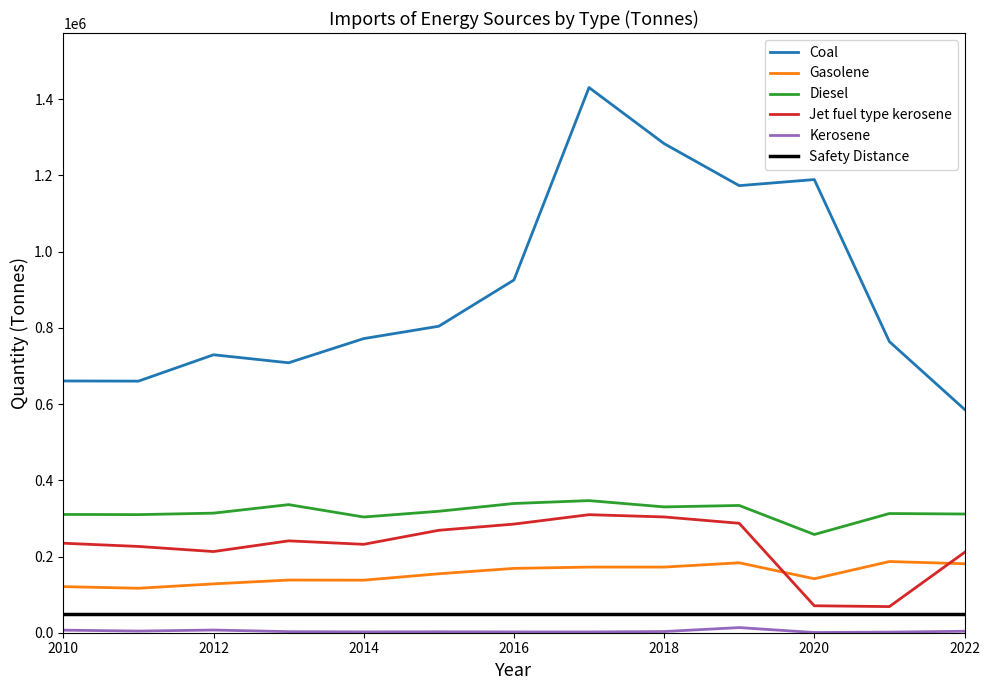

At which label is Jet fuel type kerosene closest to 189162?

2022